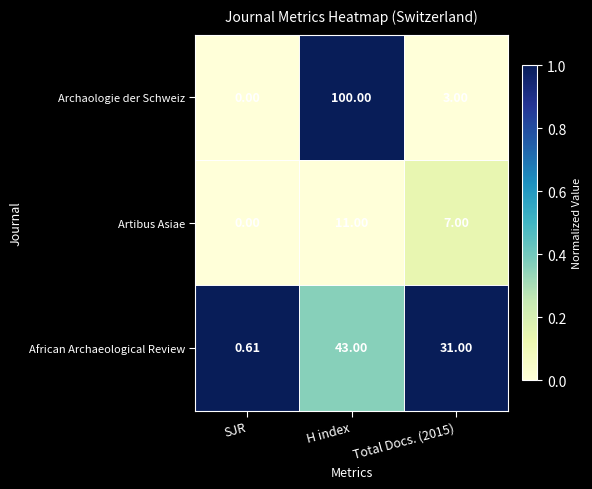

Count the number of data series in this chart.

3